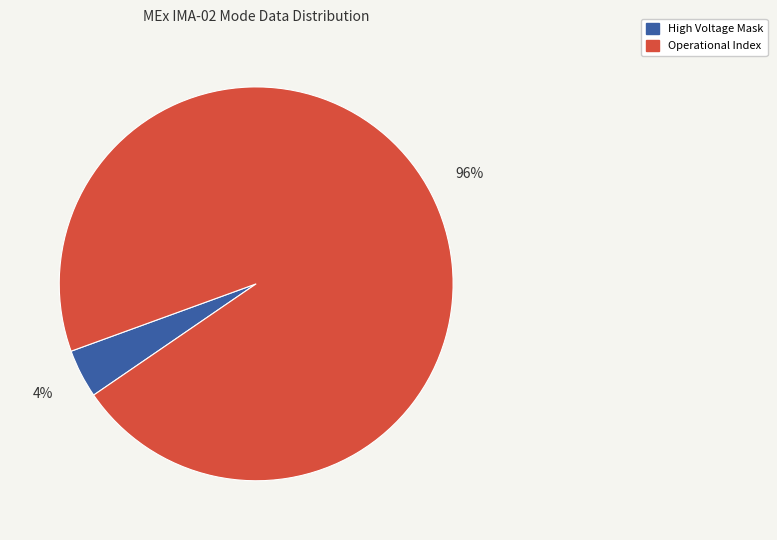

To the nearest percent, what is the average slice percentage?

50%